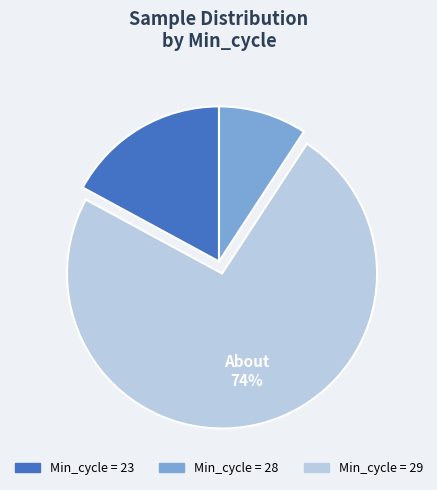

Does any single category account for the majority?

Yes